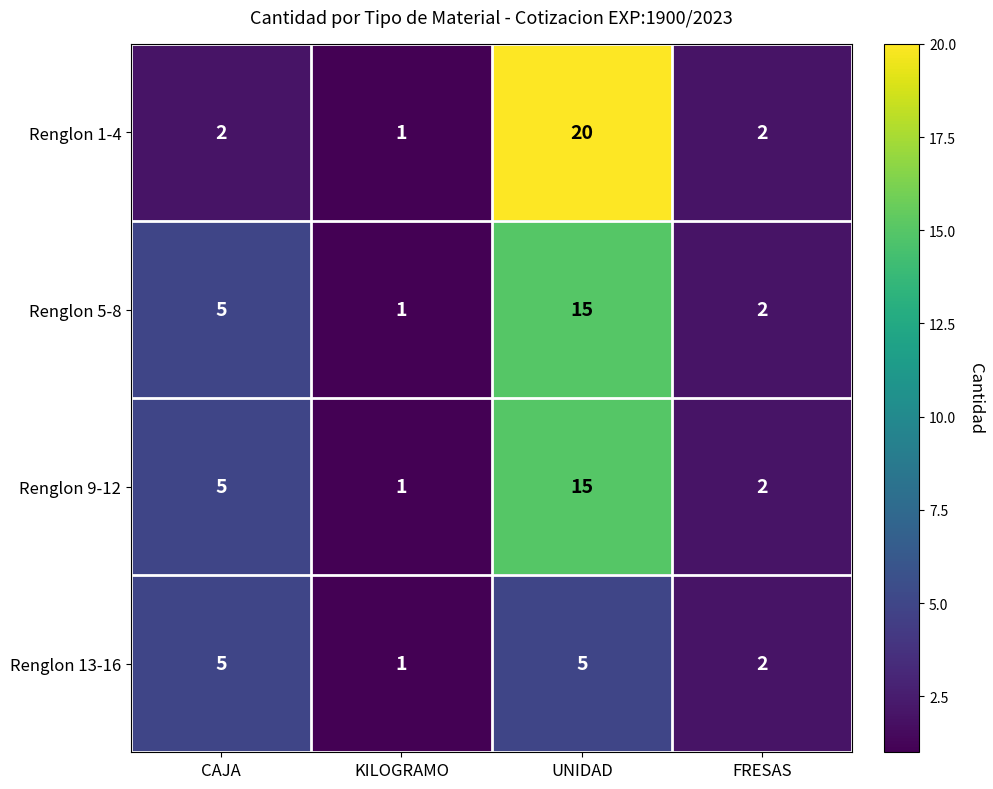

Reading left to right, what are all the values shown in this chart?

Renglon 1-4: CAJA=2	KILOGRAMO=1	UNIDAD=20	FRESAS=2
Renglon 5-8: CAJA=5	KILOGRAMO=1	UNIDAD=15	FRESAS=2
Renglon 9-12: CAJA=5	KILOGRAMO=1	UNIDAD=15	FRESAS=2
Renglon 13-16: CAJA=5	KILOGRAMO=1	UNIDAD=5	FRESAS=2